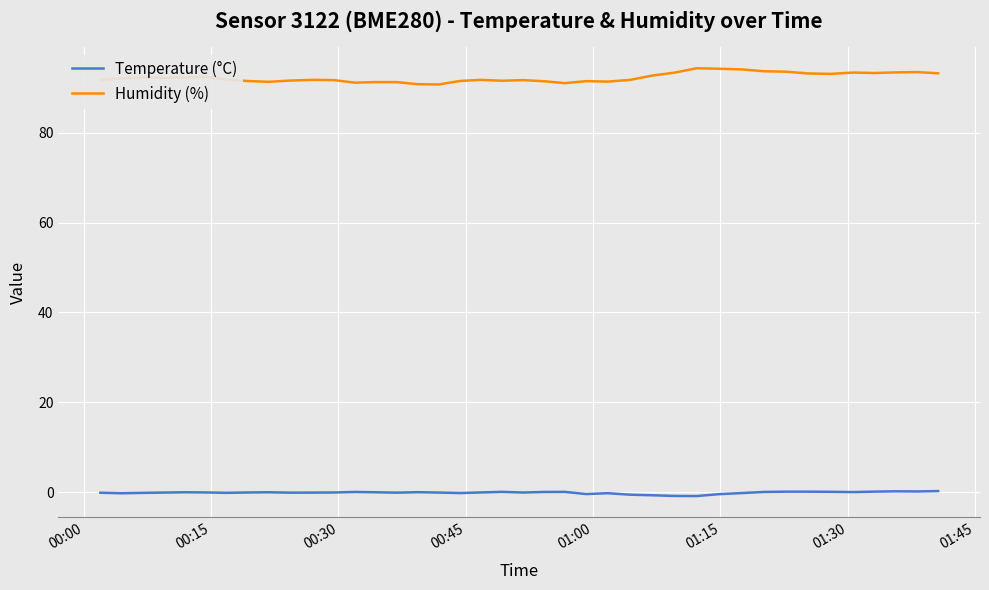

True or false: Temperature (°C) and Humidity (%) cross at least once.

False